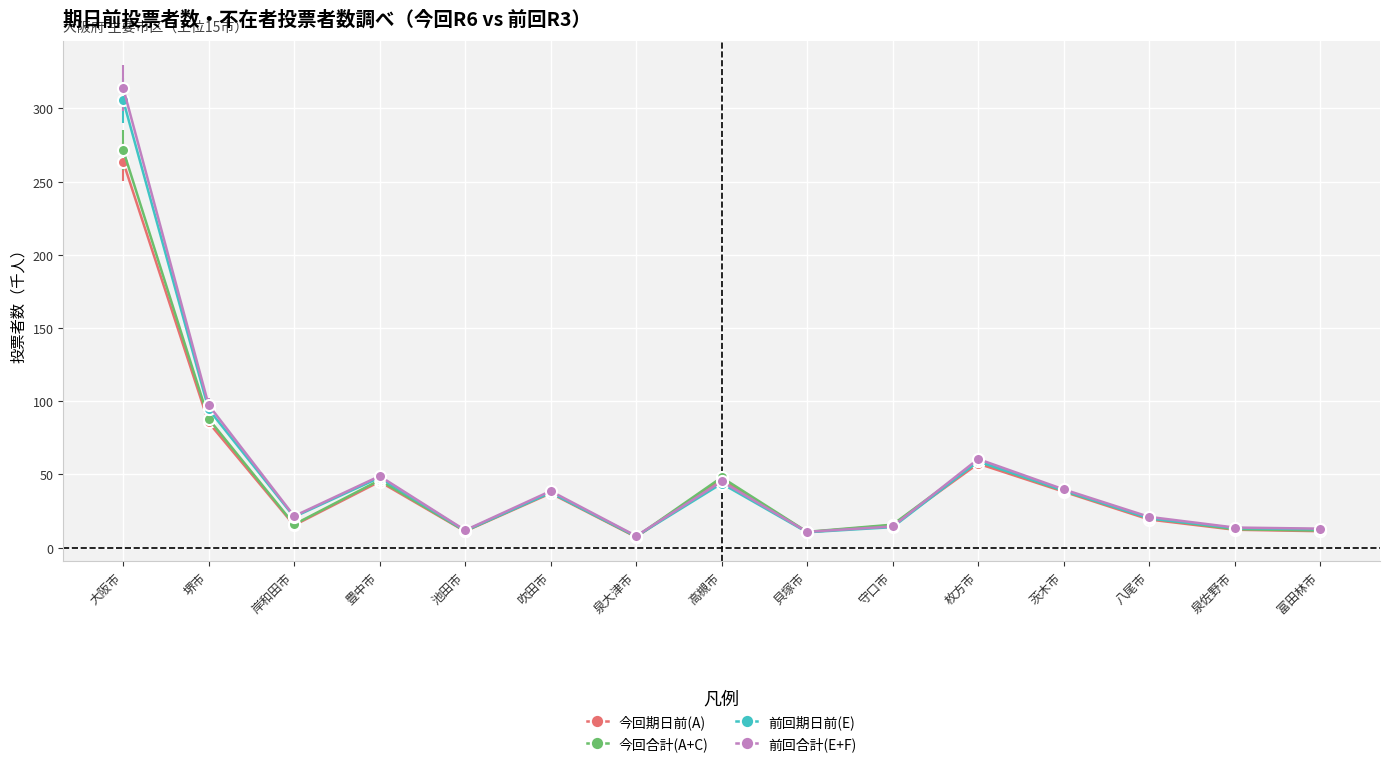

What is the spread (max minus min) of values at 池田市?

0.7